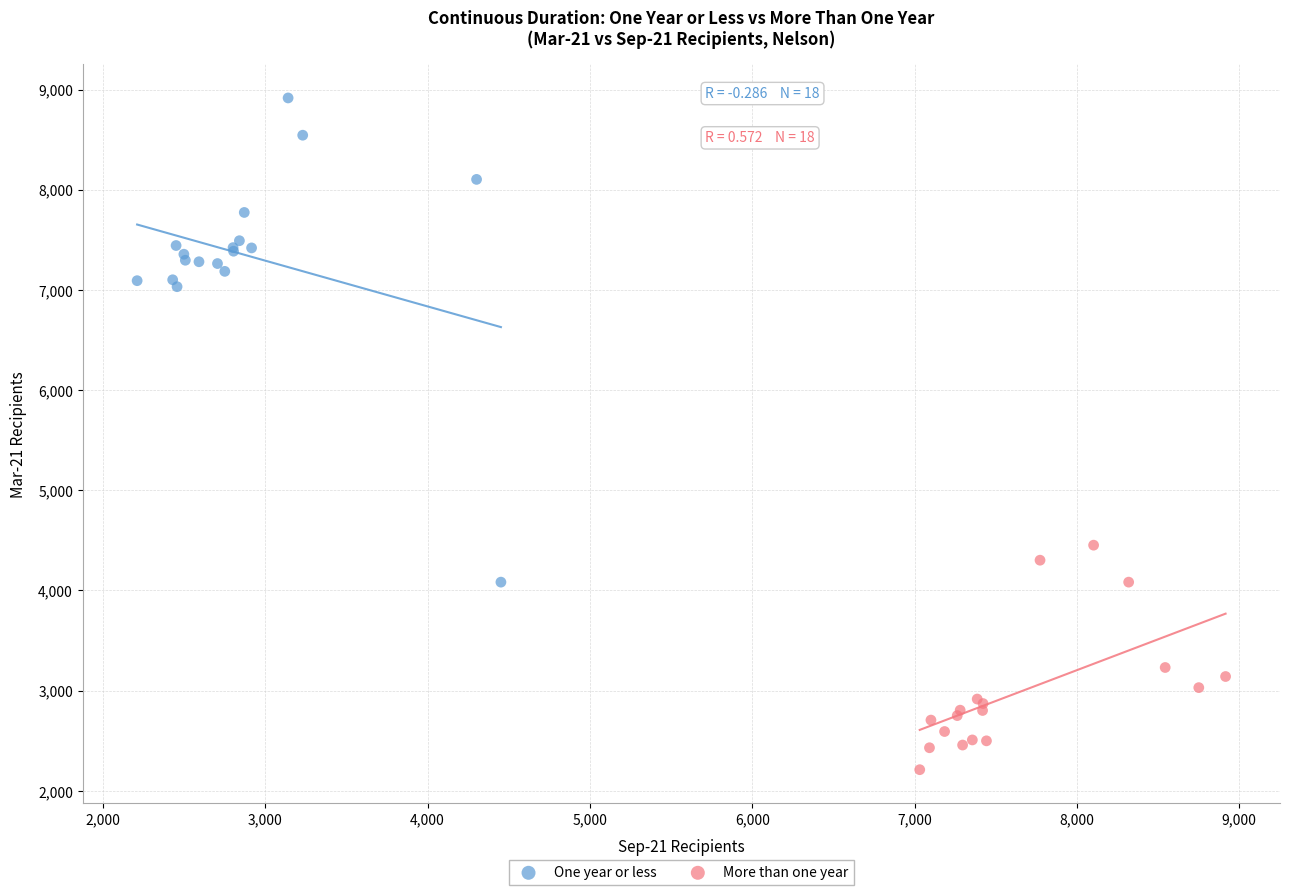

What are all the series names shown in the legend?

One year or less, More than one year